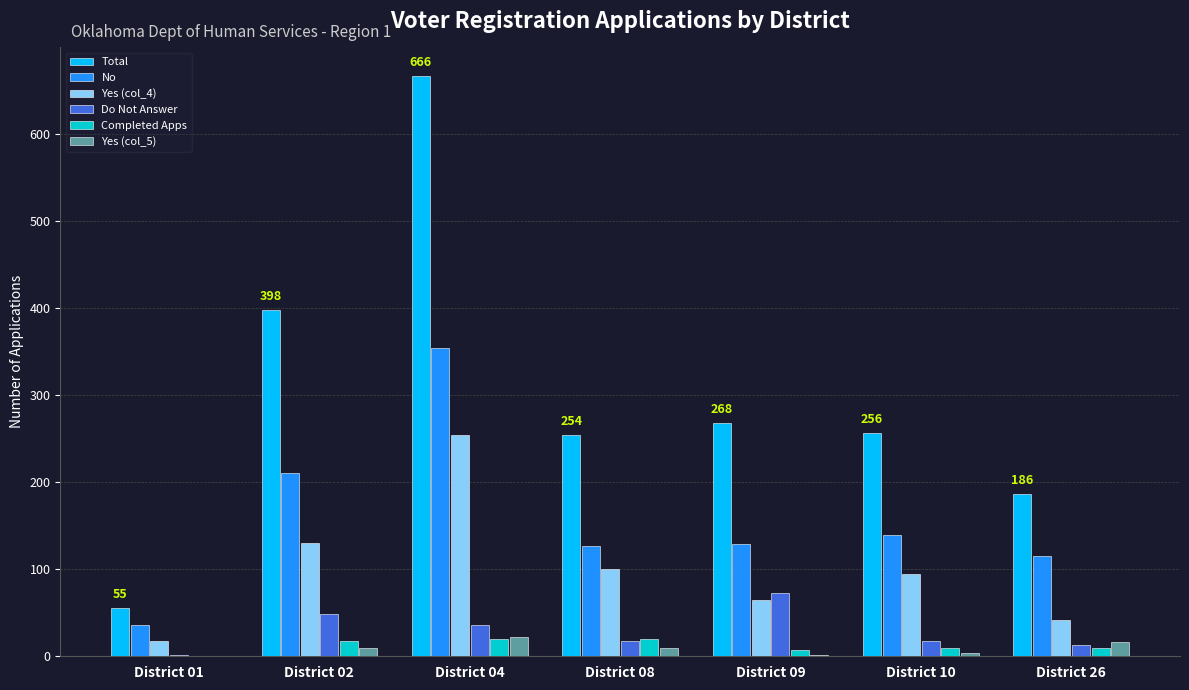

Which series has the largest total across all categories?

Total